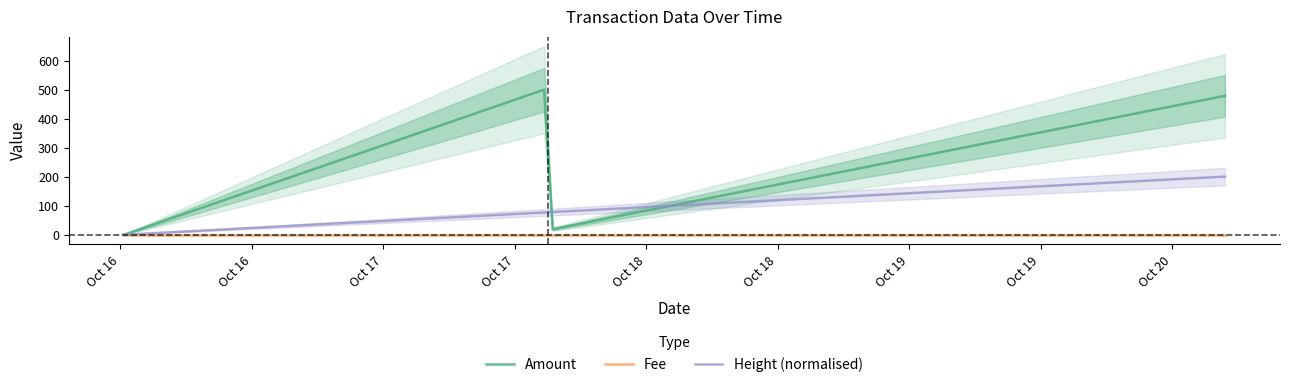

Rank the series by their maximum value, from lowest to highest.

Fee, Height (normalised), Amount